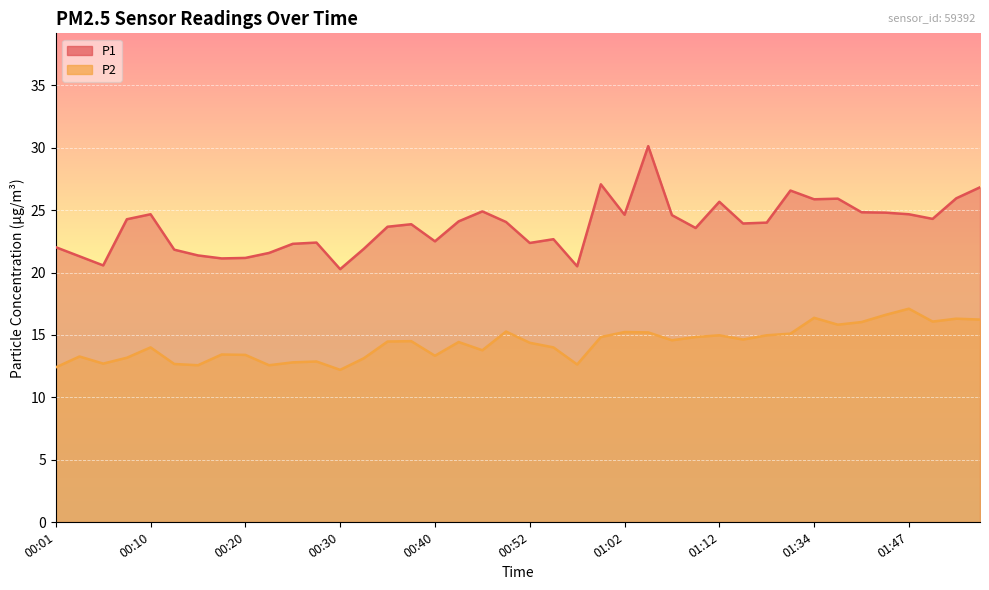

What is the maximum value shown in the chart?

30.1